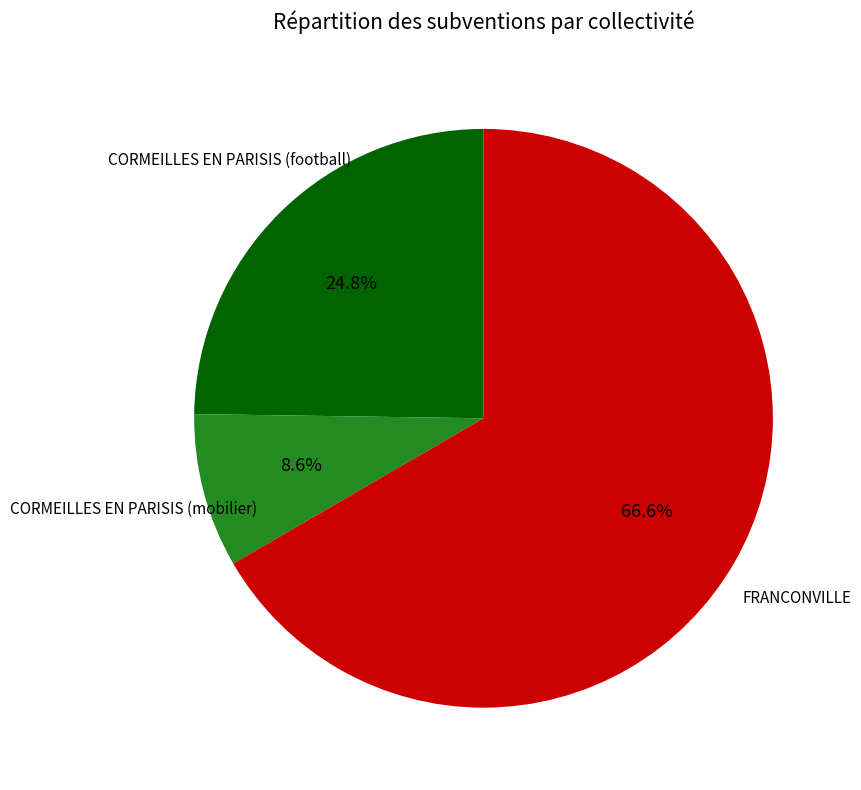

Which slice is the smallest?

CORMEILLES EN PARISIS (mobilier)